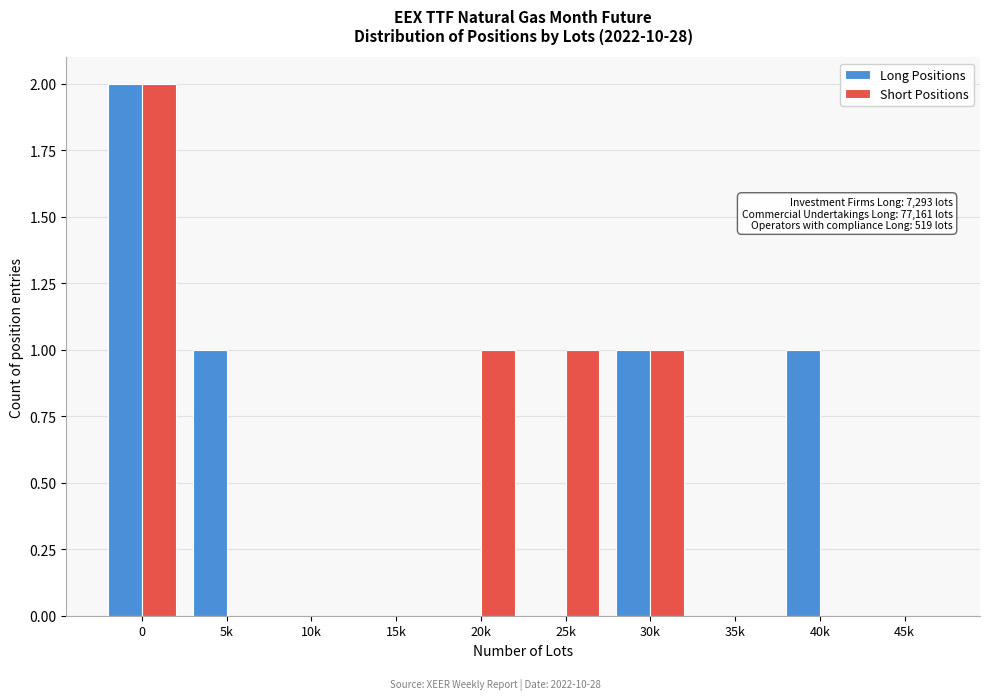

Reading right to left, extract all data points from this chart.

Long Positions: 45k=0	40k=1	35k=0	30k=1	25k=0	20k=0	15k=0	10k=0	5k=1	0=2
Short Positions: 45k=0	40k=0	35k=0	30k=1	25k=1	20k=1	15k=0	10k=0	5k=0	0=2